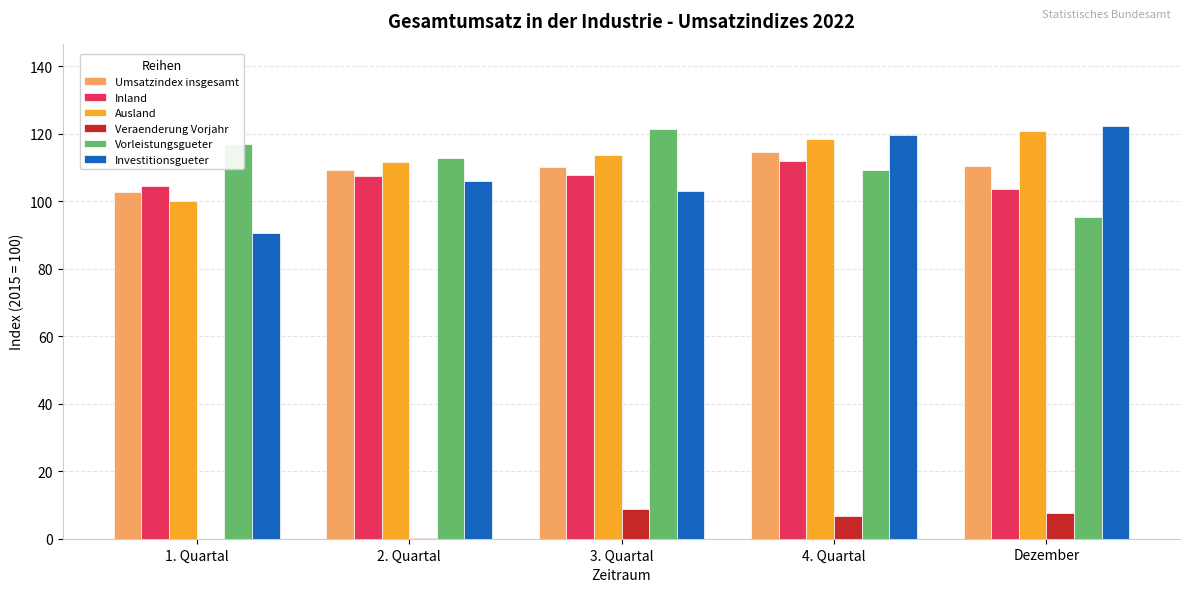

What is the difference between the maximum and minimum values in the Veraenderung Vorjahr series?

12.0